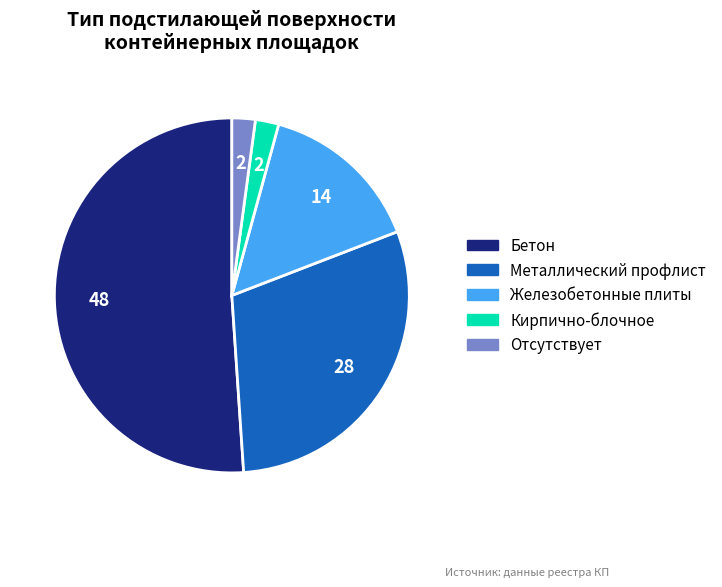

True or false: Кирпично-блочное accounts for 2% of the total.

True